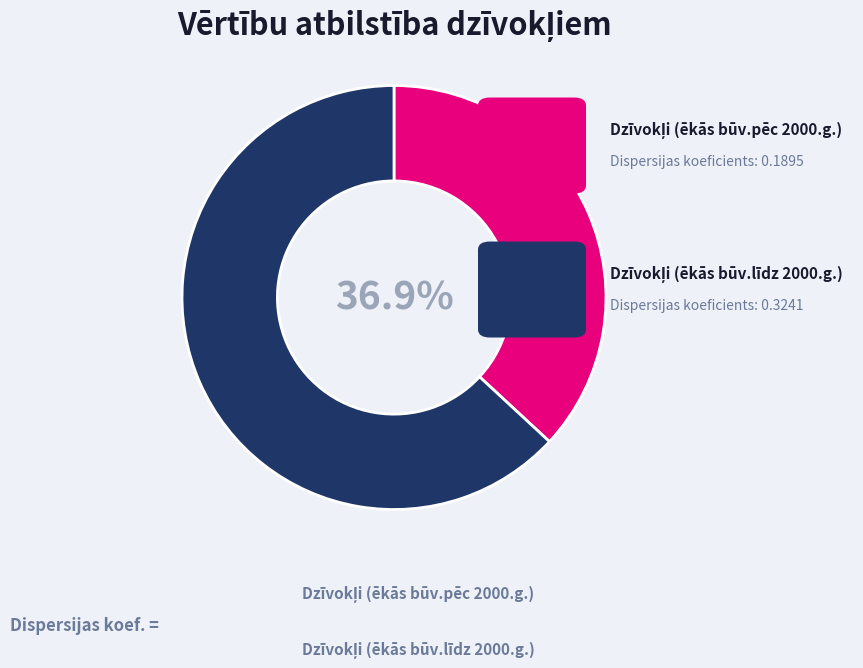

How many slices are in this pie chart?

2